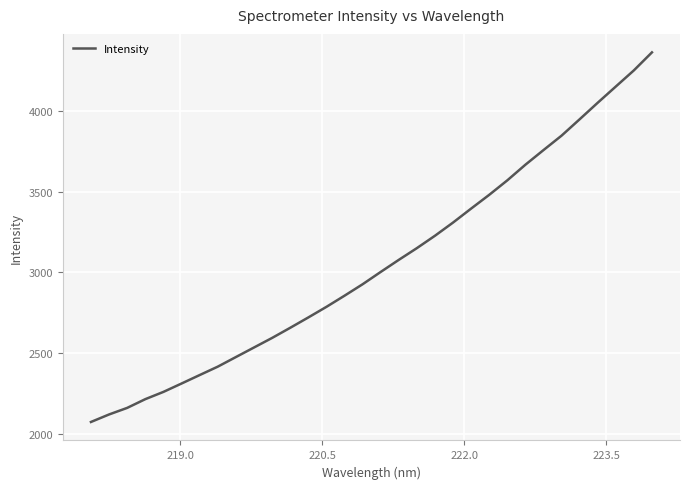

What is the difference between the maximum and minimum values?

2289.6